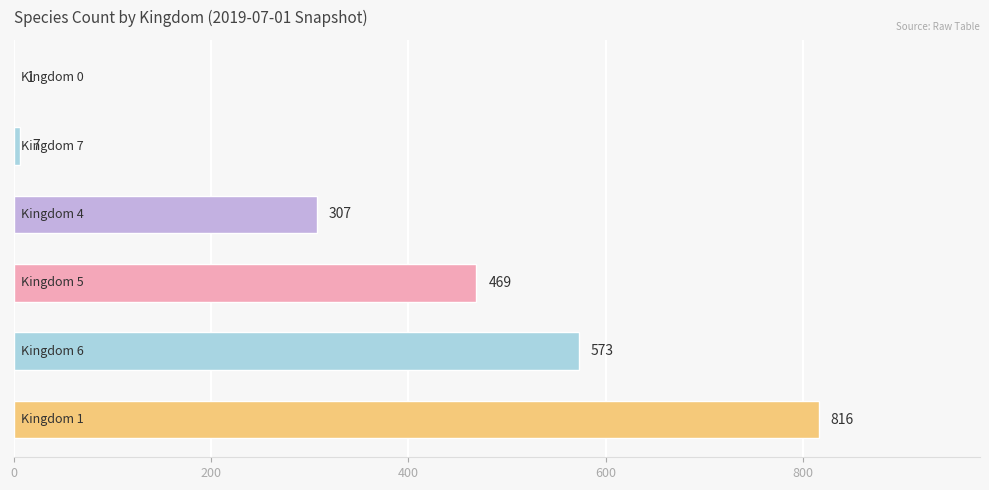

What is the sum of all values?

2173